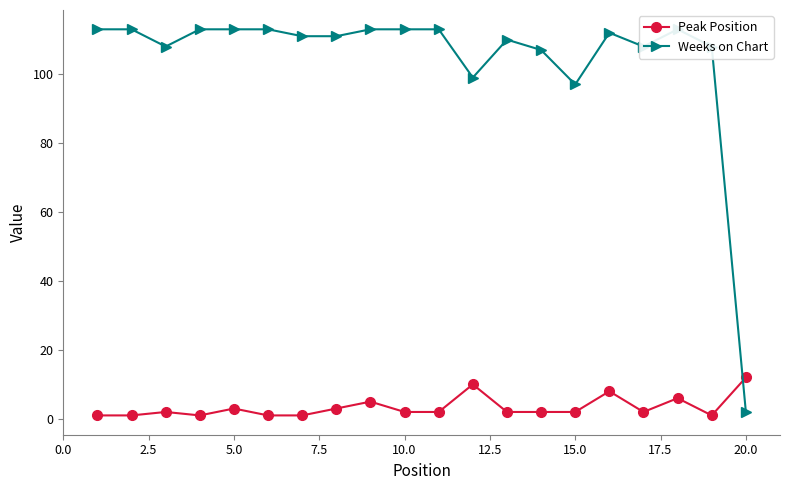

True or false: Peak Position has more than 2 interior local peaks.

True